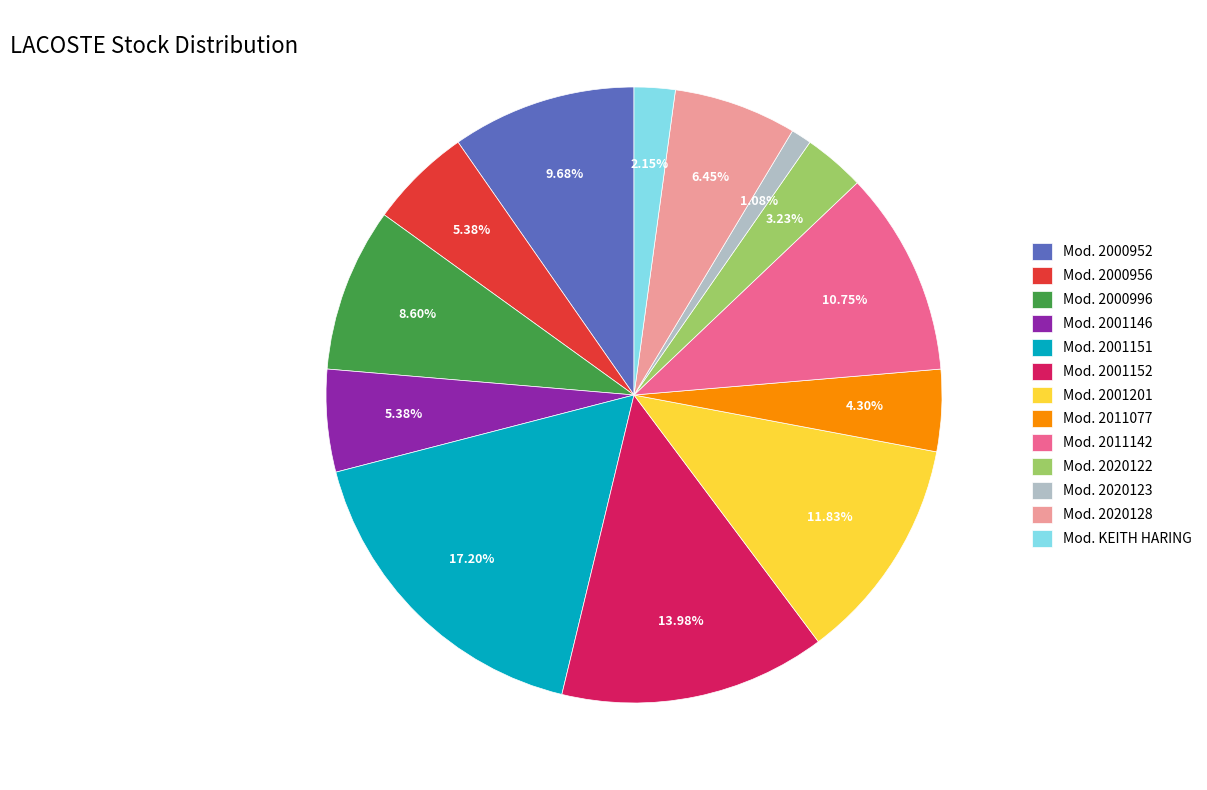

Is Mod. 2000956 the majority of the pie?

No